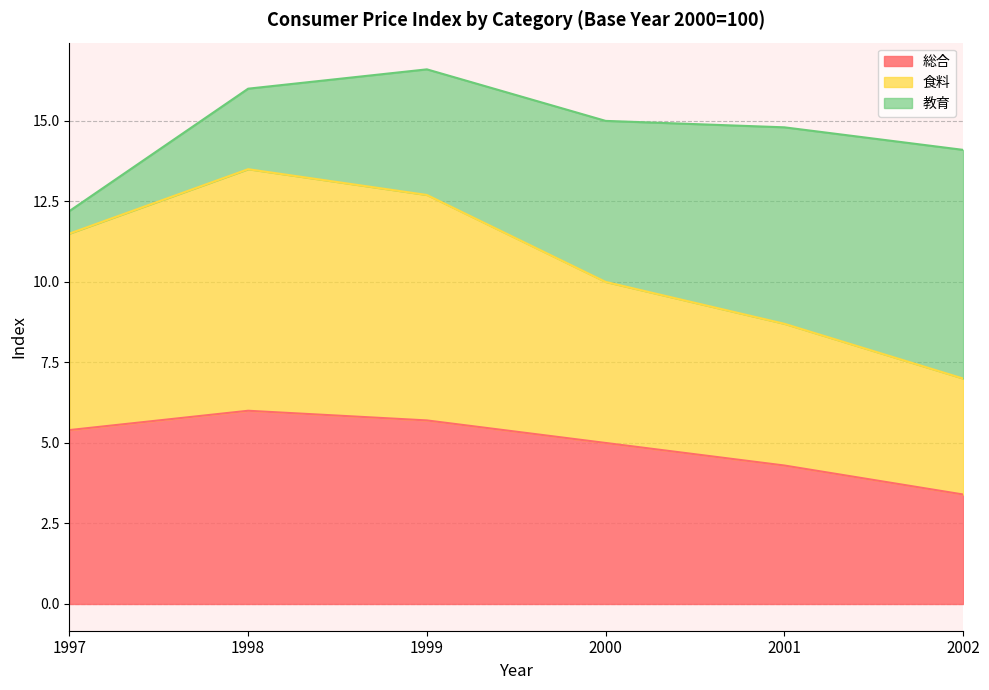

At which label does 総合 reach its minimum?

2002